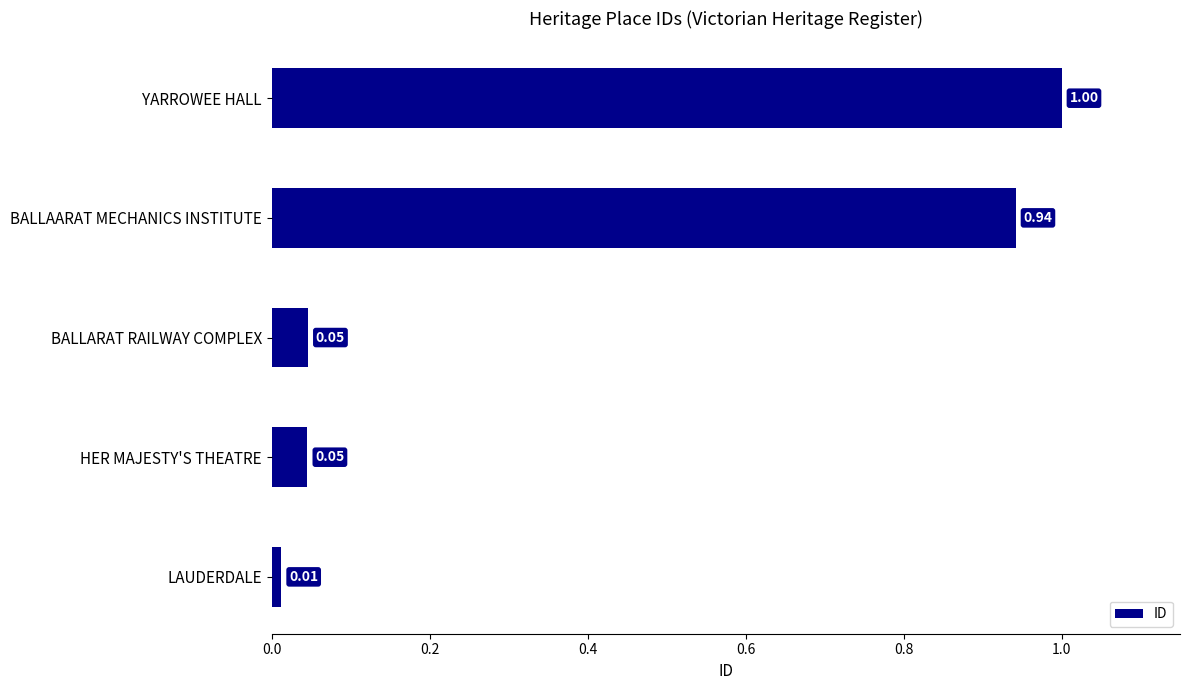

At which category does the chart reach its minimum across all series?

LAUDERDALE